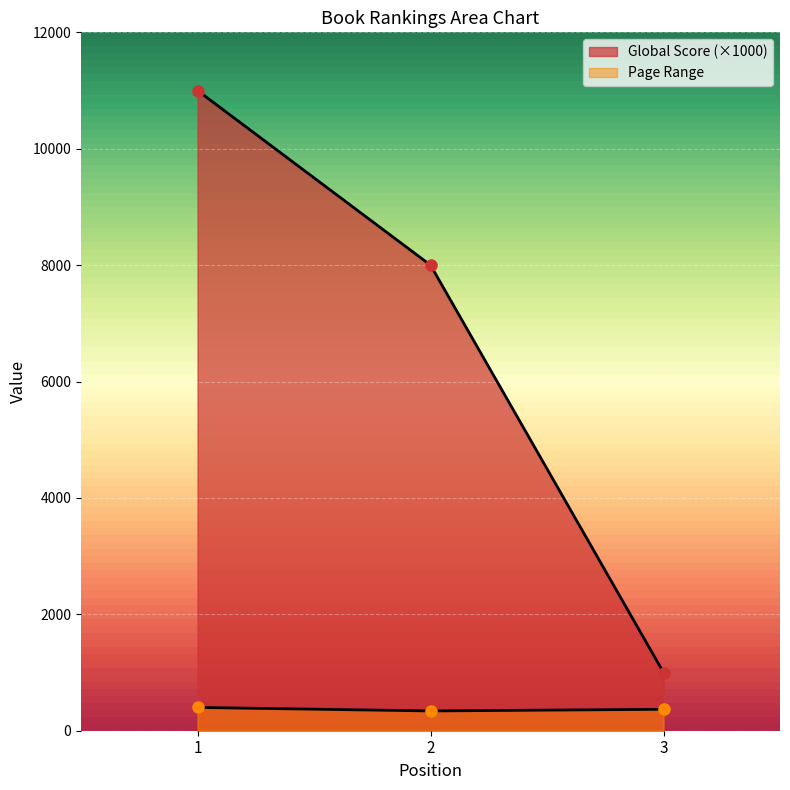

Reading left to right, what are all the values shown in this chart?

Global Score: 1=11000	2=8000	3=1000
Page Range: 1=400	2=340	3=368